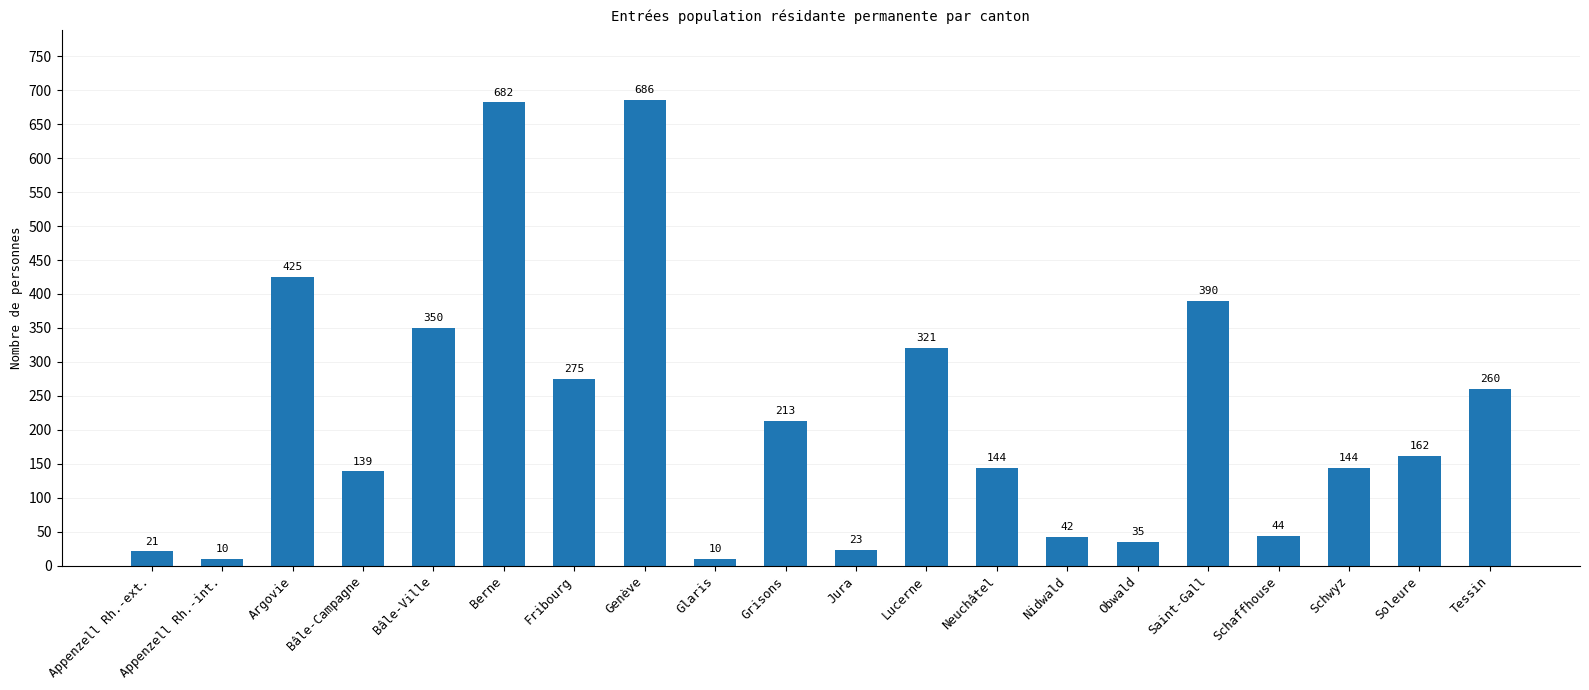

Reading right to left, transcribe all the data shown in this chart.

Tessin=260	Soleure=162	Schwyz=144	Schaffhouse=44	Saint-Gall=390	Obwald=35	Nidwald=42	Neuchâtel=144	Lucerne=321	Jura=23	Grisons=213	Glaris=10	Genève=686	Fribourg=275	Berne=682	Bâle-Ville=350	Bâle-Campagne=139	Argovie=425	Appenzell Rh.-int.=10	Appenzell Rh.-ext.=21